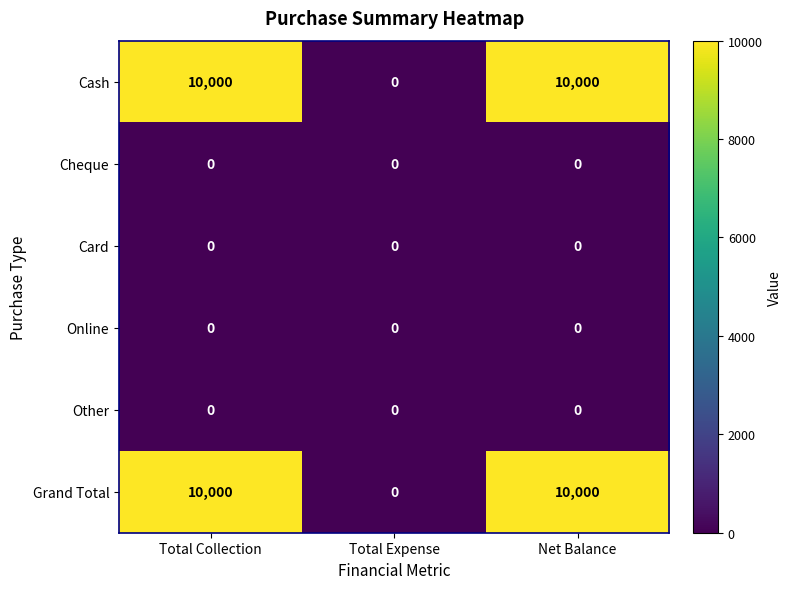

What is the difference between the second highest and minimum values in the Grand Total series?

10000